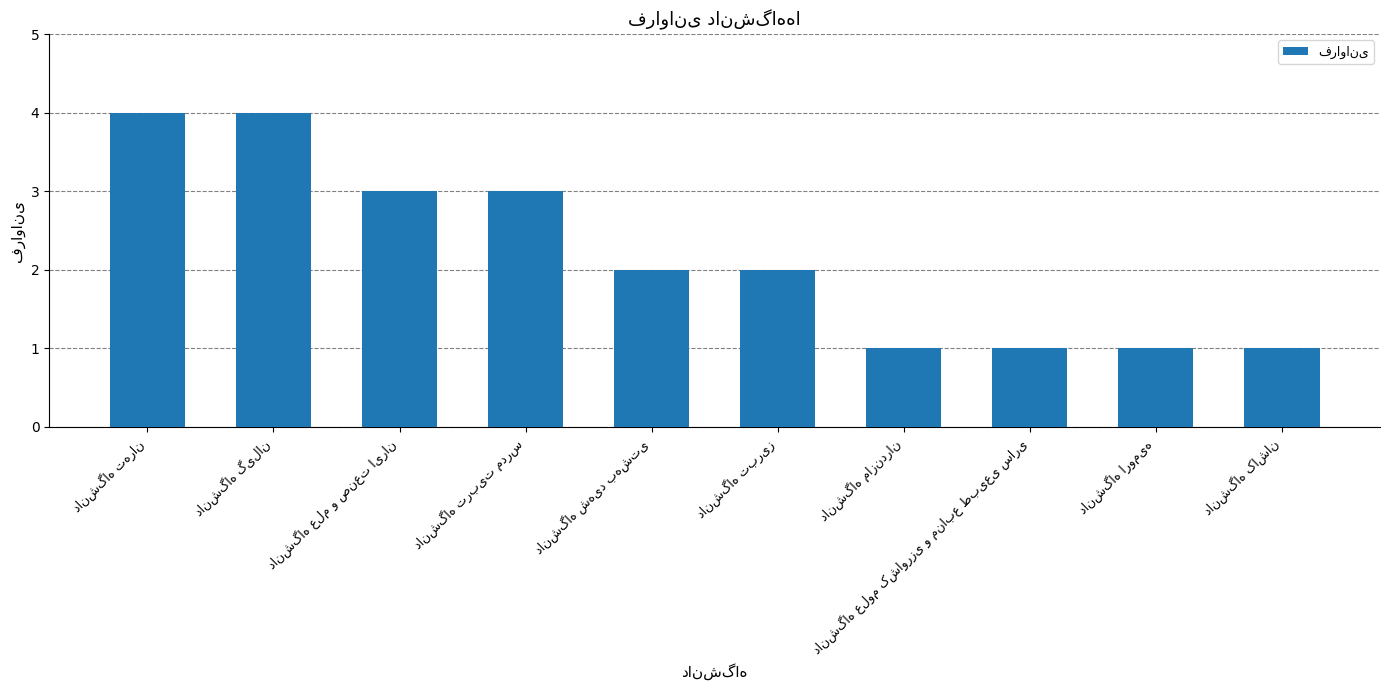

What is the maximum value shown in the chart?

4